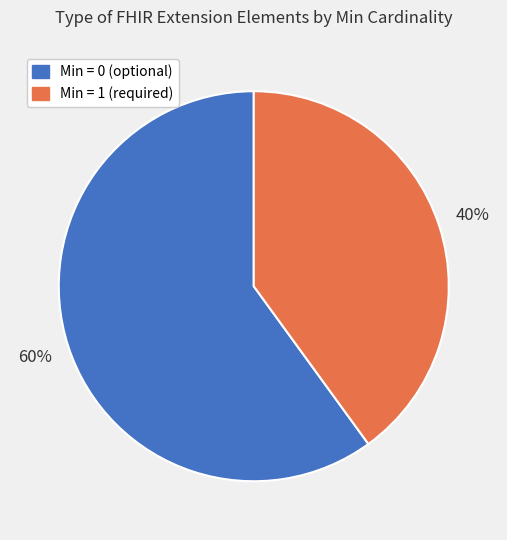

Is there a majority slice in this chart?

Yes